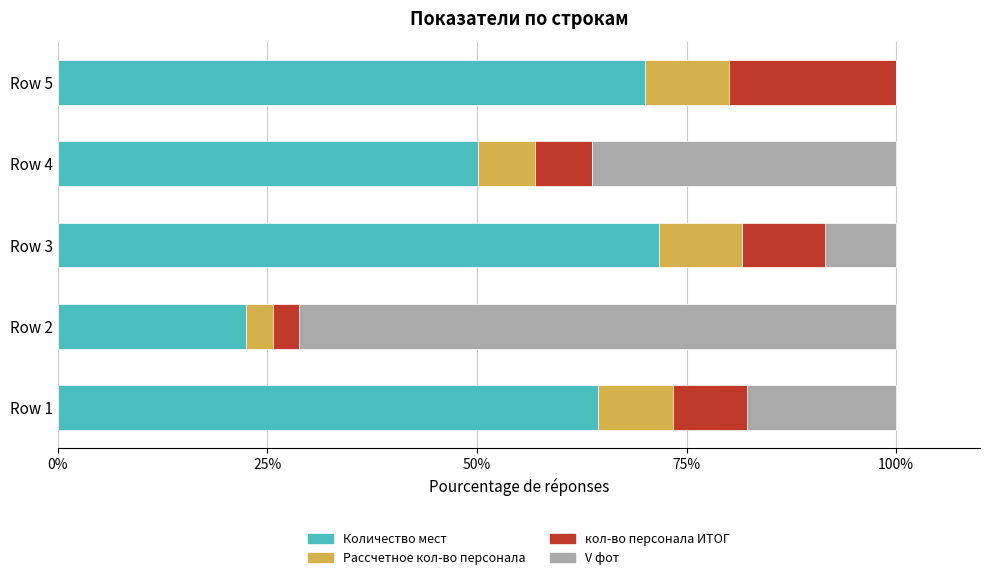

Where is Количество мест nearest to the value 47?

Row 4